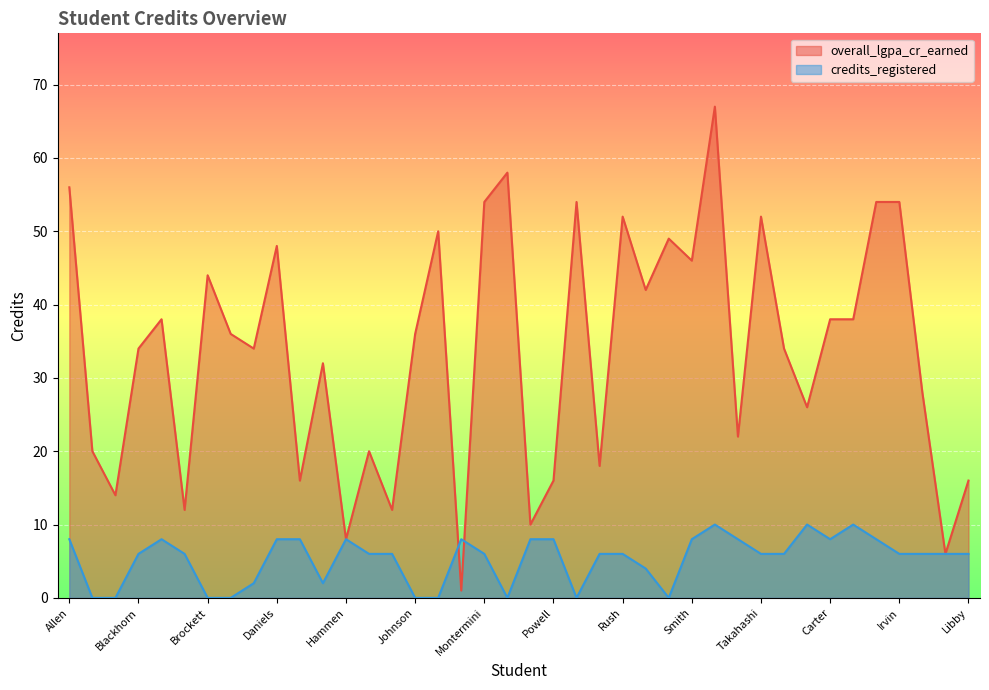

What is the average value of the overall_lgpa_cr_earned series?

34